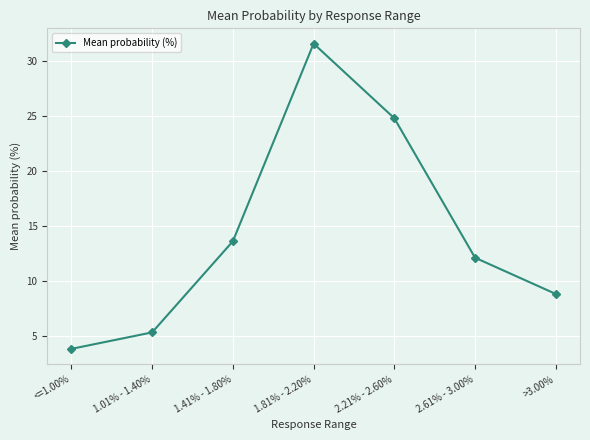

What is the sum of the values at <=1.00% and 2.61% - 3.00%?

15.9